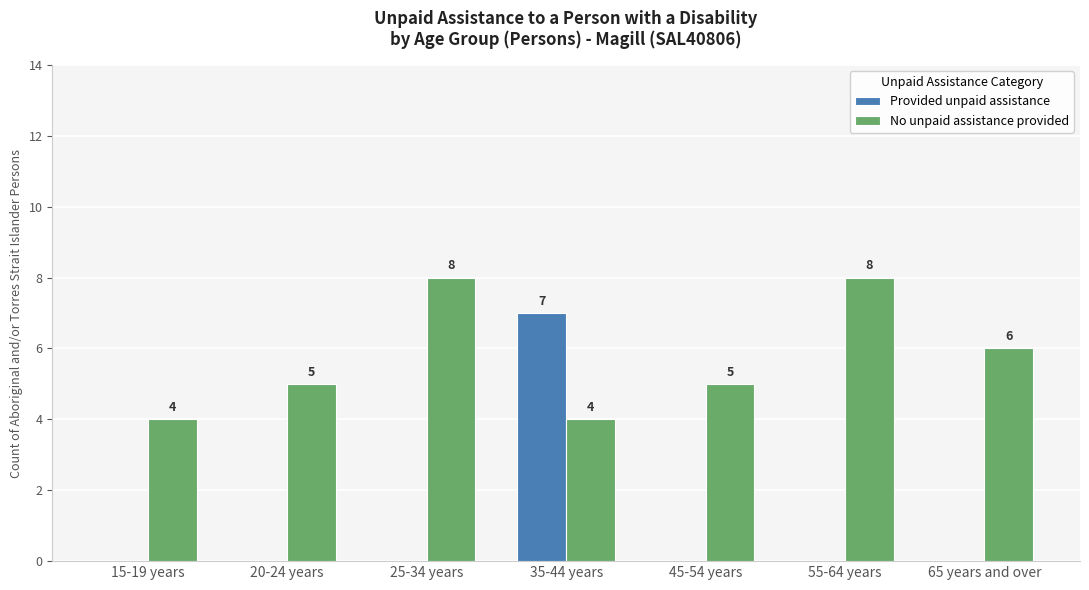

What is the sum of all Provided unpaid assistance values?

7